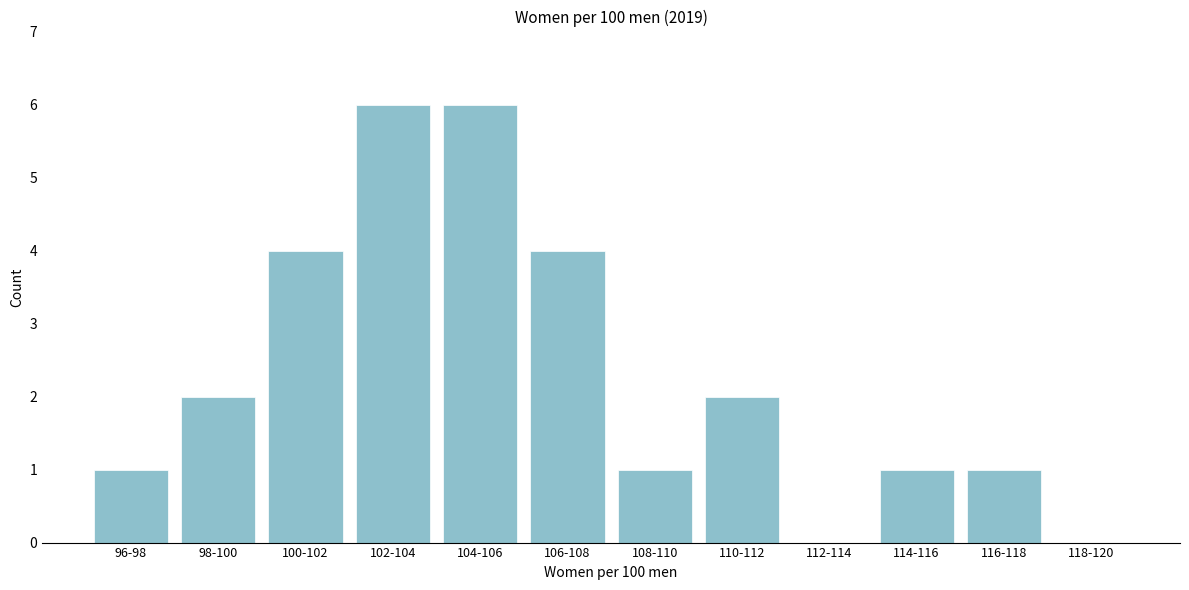

Reading right to left, extract all data points from this chart.

118-120=0	116-118=1	114-116=1	112-114=0	110-112=2	108-110=1	106-108=4	104-106=6	102-104=6	100-102=4	98-100=2	96-98=1